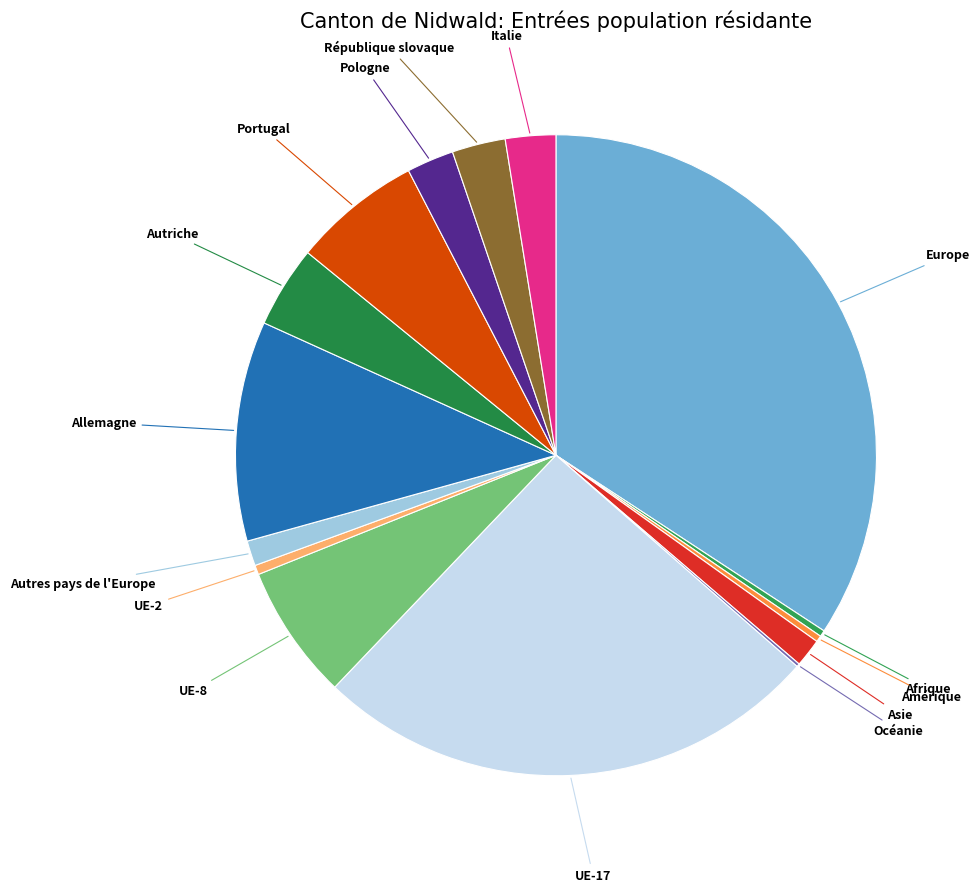

Count the number of slices in the pie.

15